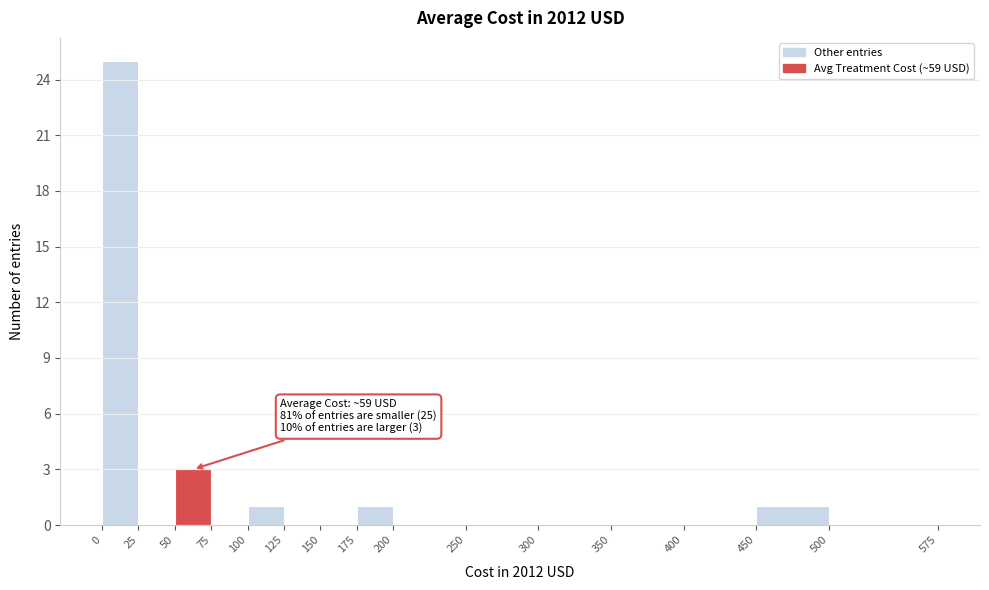

Which range on the x-axis has the tallest bar?

0 to 25